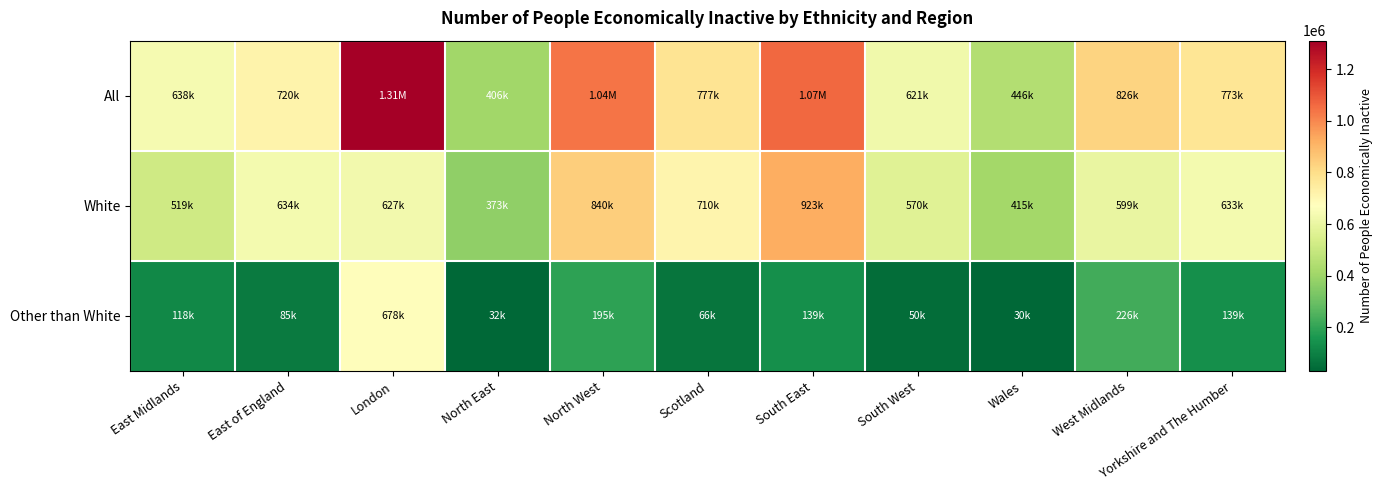

Between East of England and South West, which series saw the biggest shift?

All